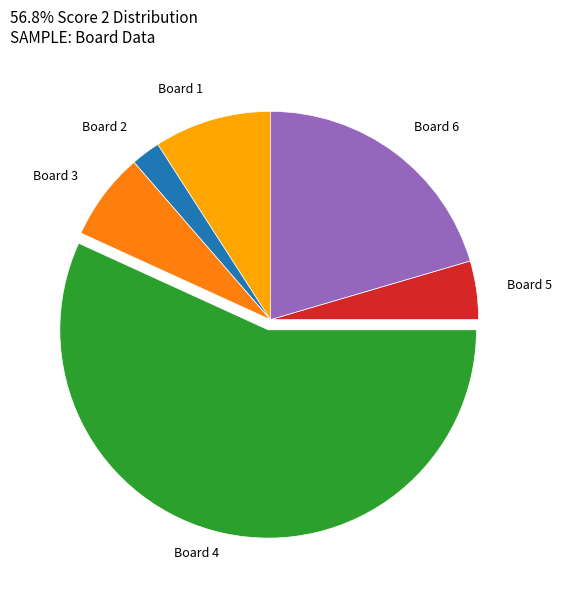

Does any single category account for the majority?

Yes